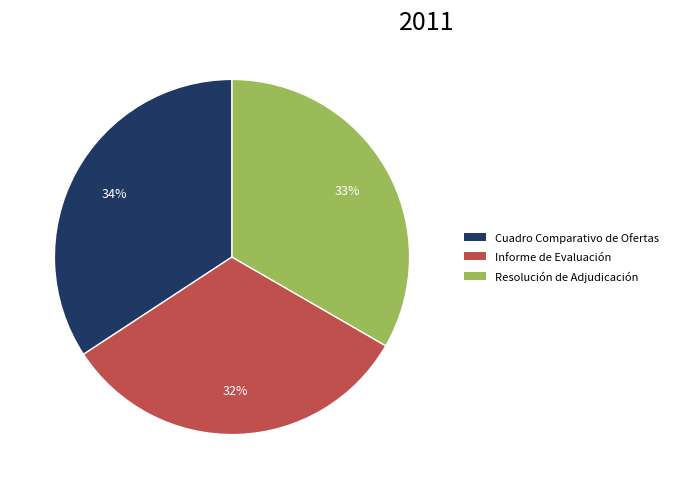

The Informe de Evaluación slice represents 32% of the pie. True or false?

True